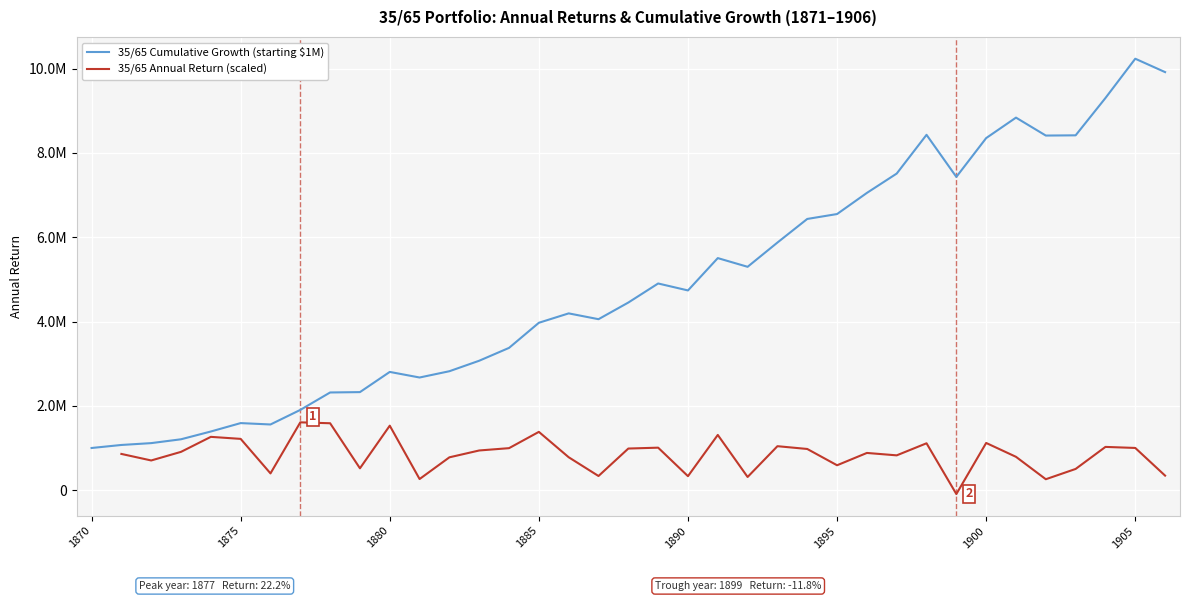

Where is the data nearest to the value 758400?

1882